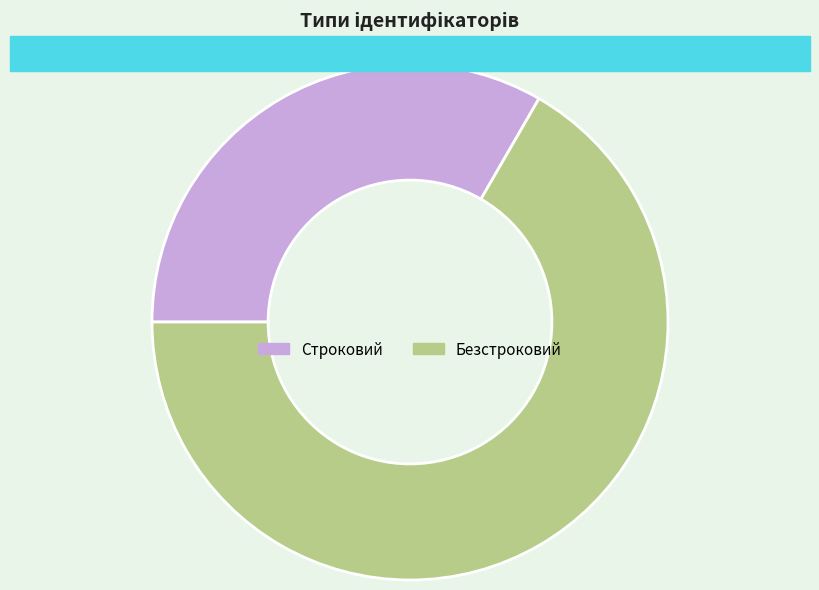

Rank the categories by value from lowest to highest.

Строковий, Безстроковий